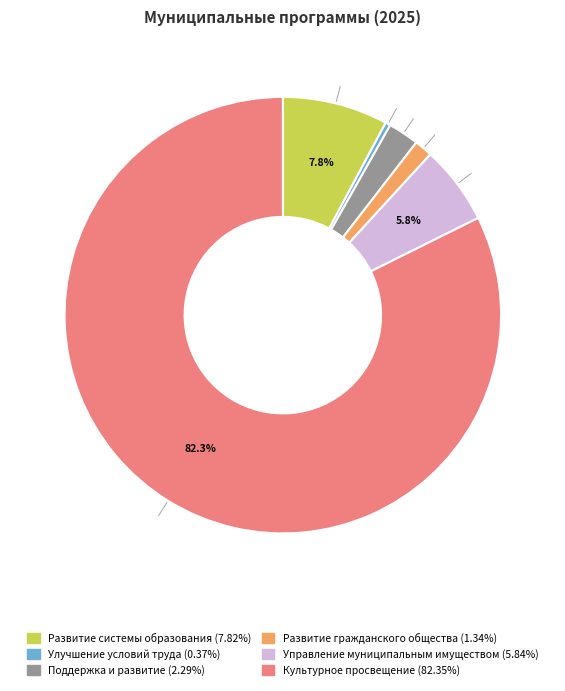

Count the number of slices in the pie.

6